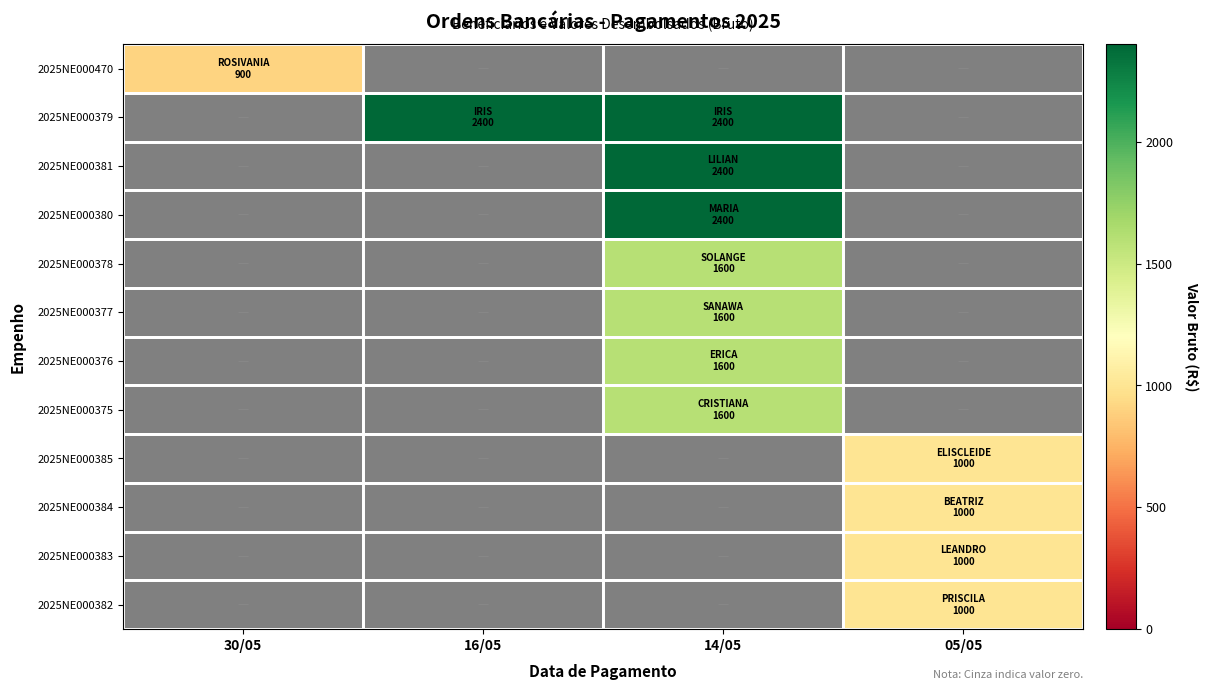

Reading left to right, transcribe all the data shown in this chart.

2025NE000470: 30/05=900	16/05=0	14/05=0	05/05=0
2025NE000379: 30/05=0	16/05=2400	14/05=2400	05/05=0
2025NE000381: 30/05=0	16/05=0	14/05=2400	05/05=0
2025NE000380: 30/05=0	16/05=0	14/05=2400	05/05=0
2025NE000378: 30/05=0	16/05=0	14/05=1600	05/05=0
2025NE000377: 30/05=0	16/05=0	14/05=1600	05/05=0
2025NE000376: 30/05=0	16/05=0	14/05=1600	05/05=0
2025NE000375: 30/05=0	16/05=0	14/05=1600	05/05=0
2025NE000385: 30/05=0	16/05=0	14/05=0	05/05=1000
2025NE000384: 30/05=0	16/05=0	14/05=0	05/05=1000
2025NE000383: 30/05=0	16/05=0	14/05=0	05/05=1000
2025NE000382: 30/05=0	16/05=0	14/05=0	05/05=1000